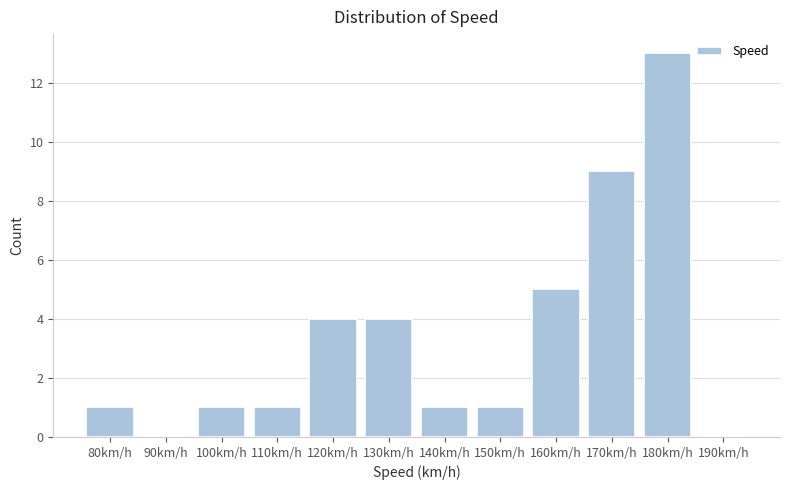

Reading left to right, what are all the values shown in this chart?

80km/h=1	90km/h=0	100km/h=1	110km/h=1	120km/h=4	130km/h=4	140km/h=1	150km/h=1	160km/h=5	170km/h=9	180km/h=13	190km/h=0